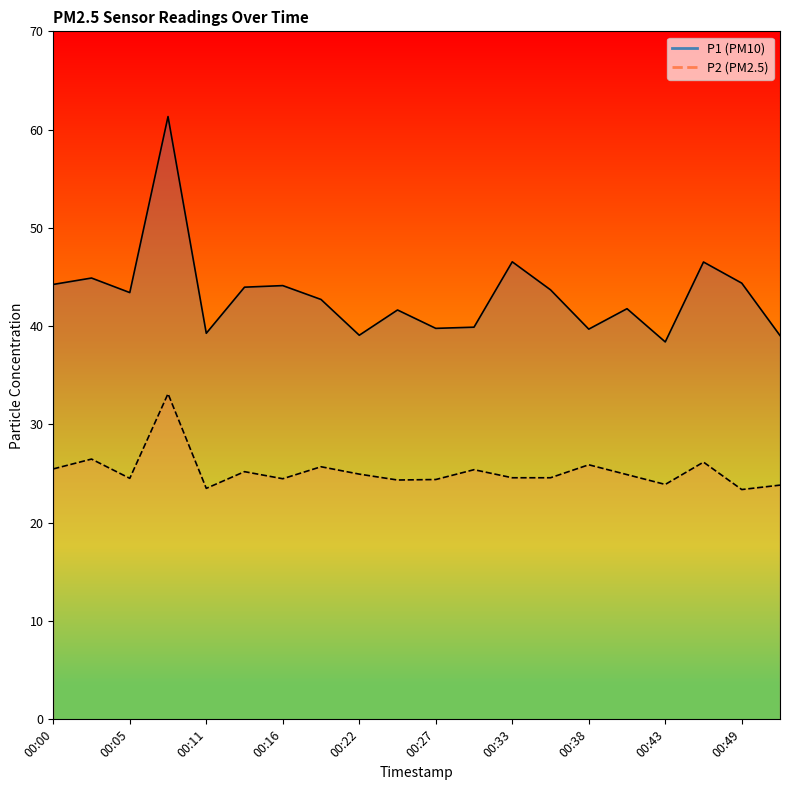

What are all the series names shown in the legend?

P1, P2